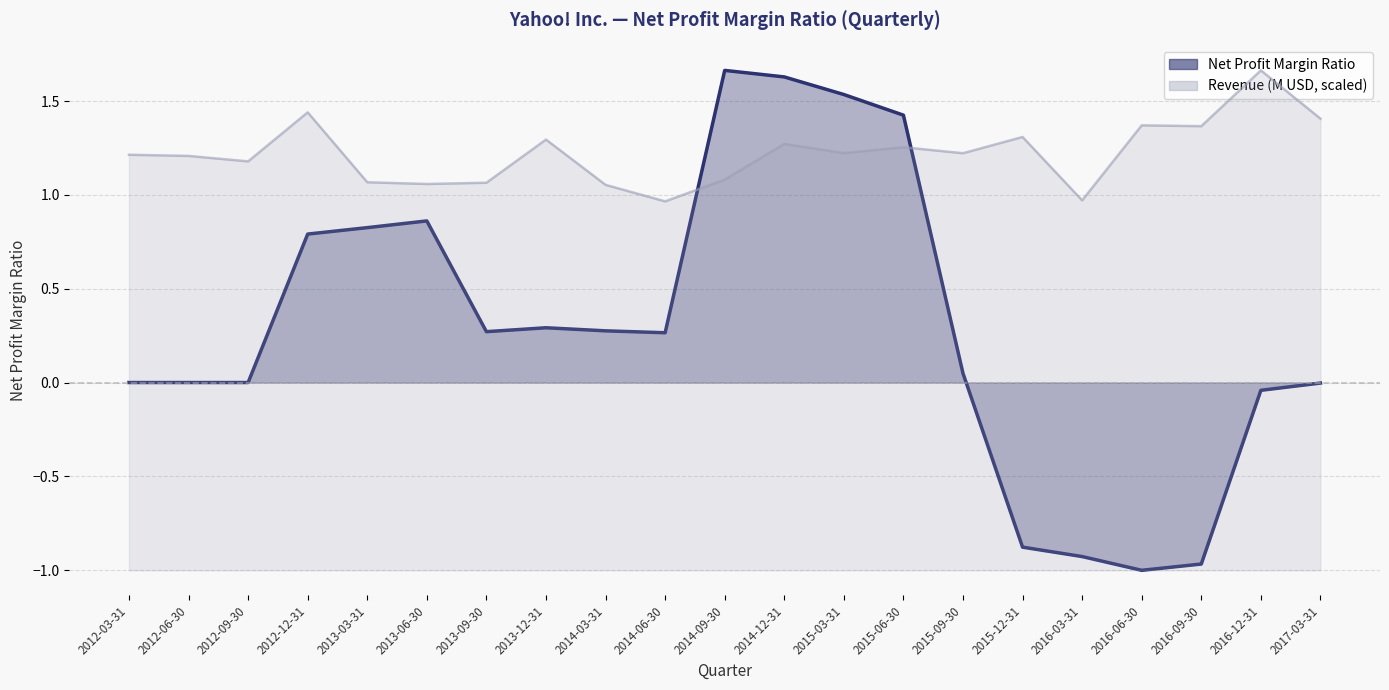

Read the Net Profit Margin Ratio value at 2013-03-31.

0.8